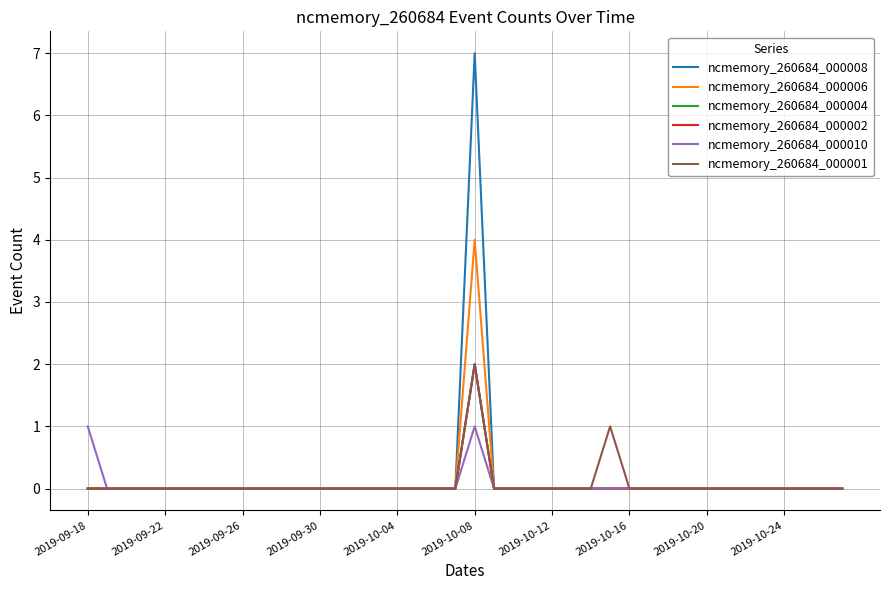

Where is ncmemory_260684_000002 nearest to the value 1?

2019-09-18